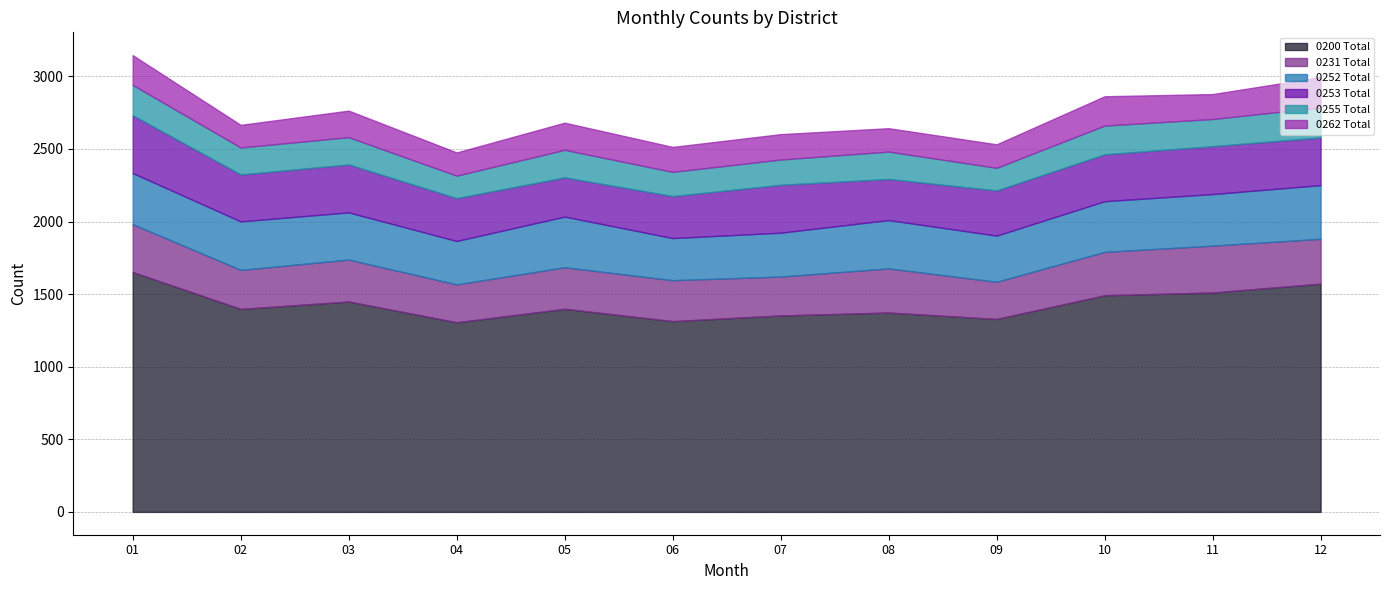

At how many categories does at least one series exceed 640?

12